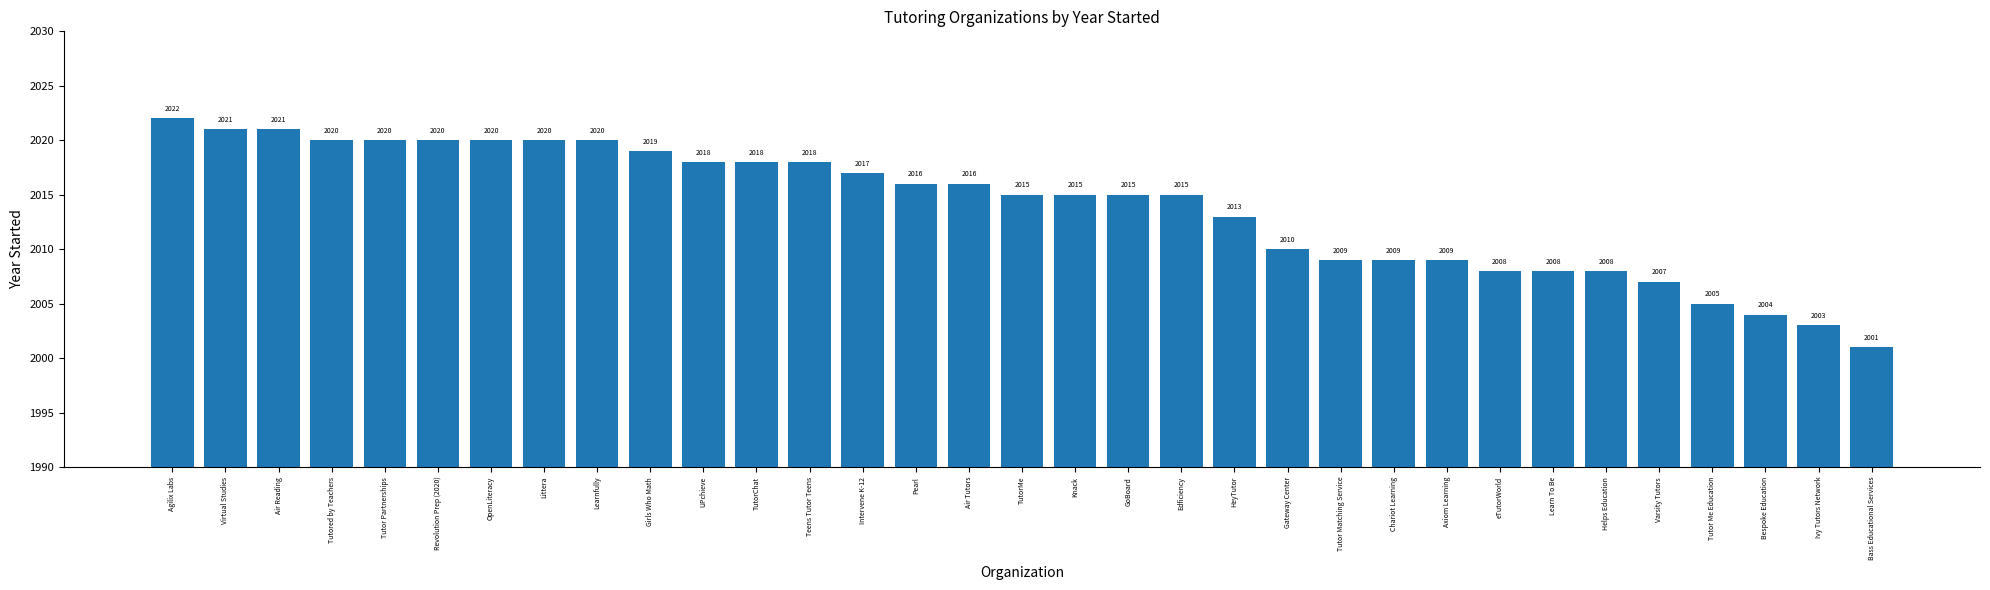

Reading right to left, transcribe all the data shown in this chart.

2001	2003	2004	2005	2007	2008	2008	2008	2009	2009	2009	2010	2013	2015	2015	2015	2015	2016	2016	2017	2018	2018	2018	2019	2020	2020	2020	2020	2020	2020	2021	2021	2022